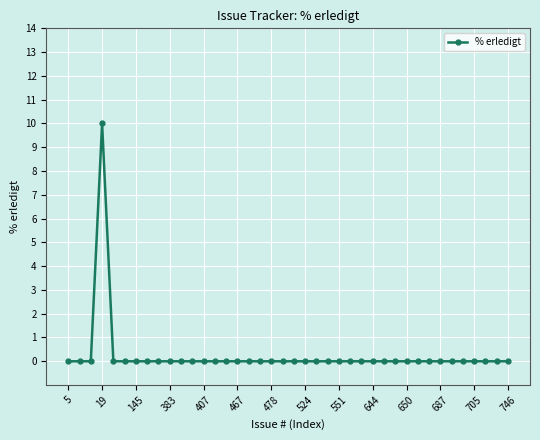

What is the sum of all values?

10